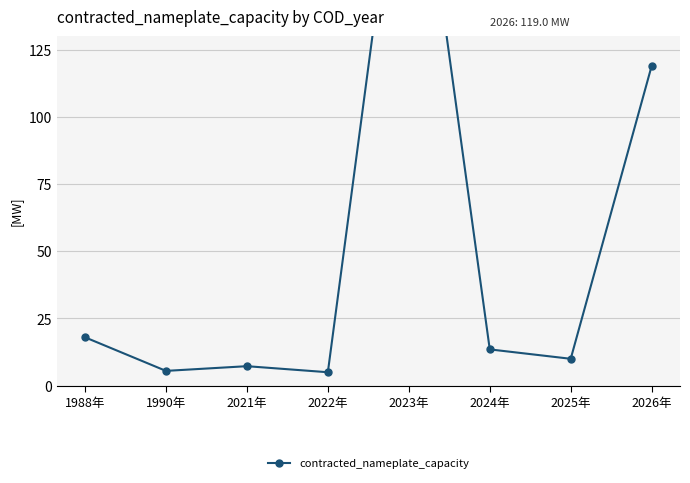

Between 2022年 and 1990年, which is larger?

1990年